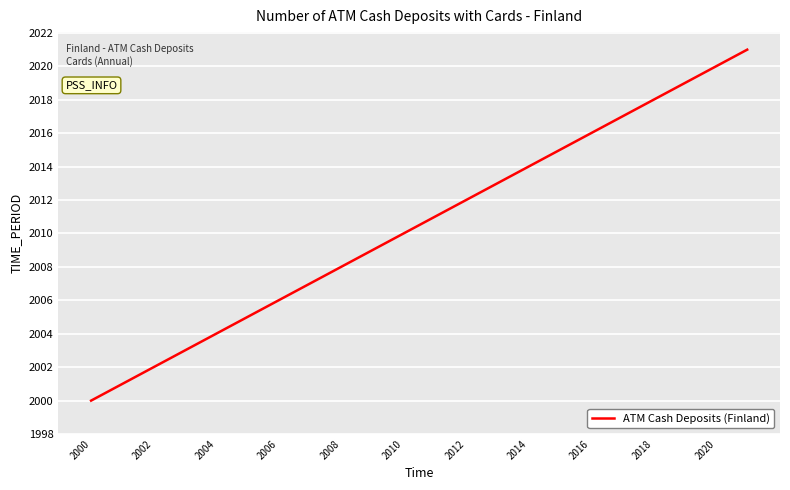

What is the minimum value shown in the chart?

2000